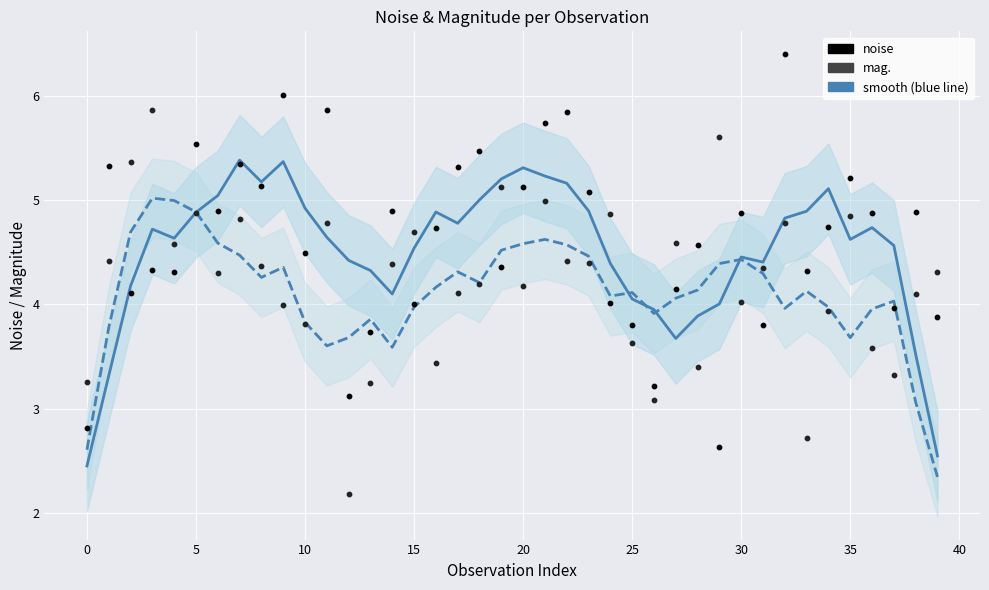

Which series reaches the maximum Y coordinate?

noise